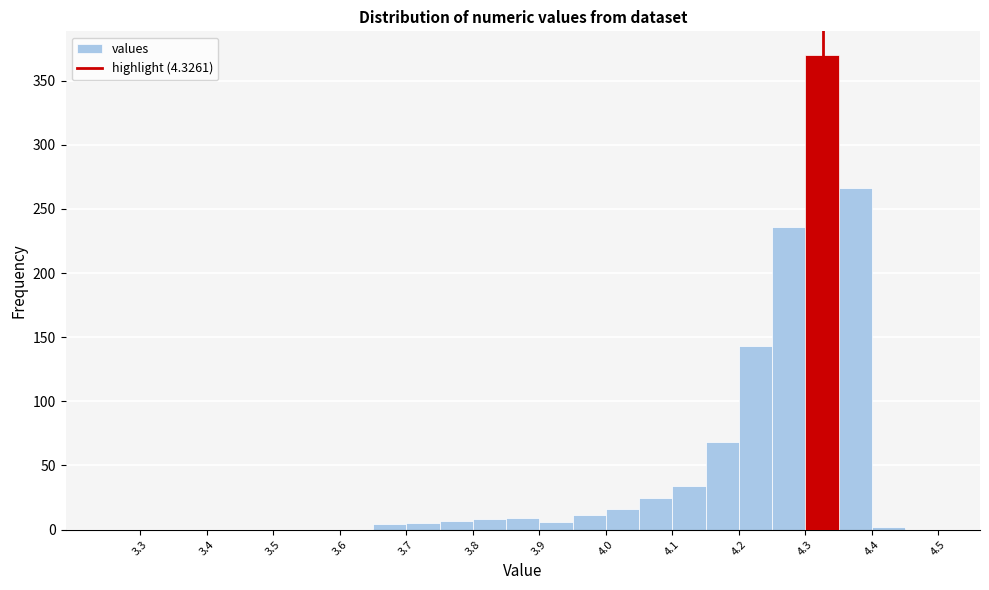

Reading left to right, list every bar in this chart as the range it spans on the x-axis followed by its height. The values are not printed on the chart, so give them approximately, as read against the axis.

3.25 to 3.30: 0
3.30 to 3.35: 0
3.35 to 3.40: 0
3.40 to 3.45: 0
3.45 to 3.50: 0
3.50 to 3.55: 0
3.55 to 3.60: 0
3.60 to 3.65: 0
3.65 to 3.70: under 5
3.70 to 3.75: 5
3.75 to 3.80: 5
3.80 to 3.85: 10
3.85 to 3.90: 10
3.90 to 3.95: 5
3.95 to 4.00: 10
4.00 to 4.05: 15
4.05 to 4.10: 25
4.10 to 4.15: 35
4.15 to 4.20: 70
4.20 to 4.25: 145
4.25 to 4.30: 235
4.30 to 4.35: 370
4.35 to 4.40: 265
4.40 to 4.45: under 5
4.45 to 4.50: 0